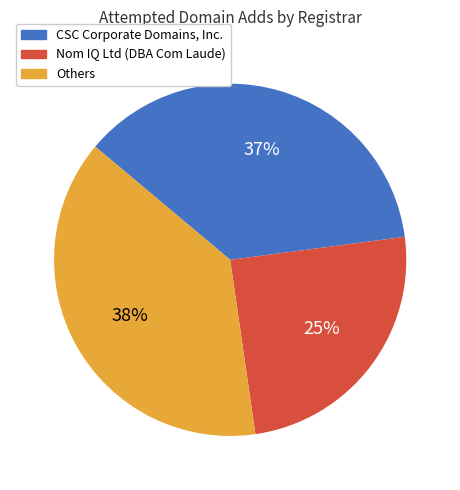

To the nearest percent, what is the average slice percentage?

33%